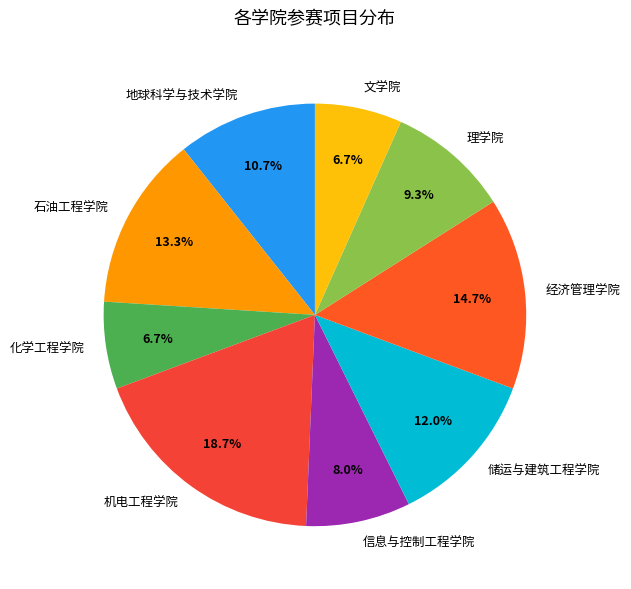

Between 理学院 and 储运与建筑工程学院, which is larger?

储运与建筑工程学院